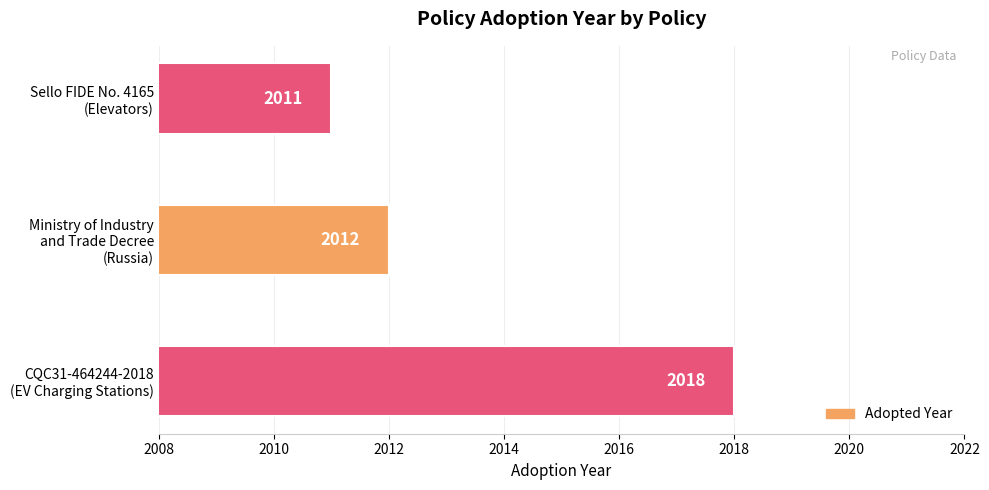

What is the greatest value displayed?

2018